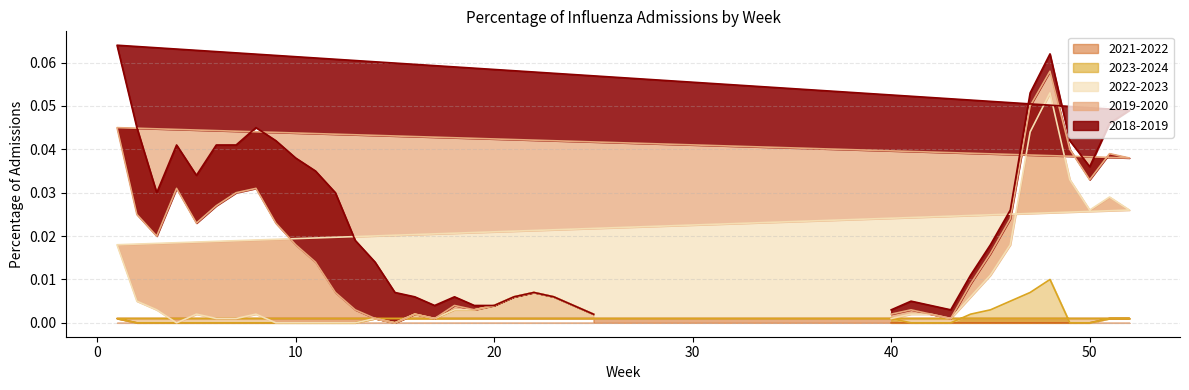

How many lines are shown in the chart?

5